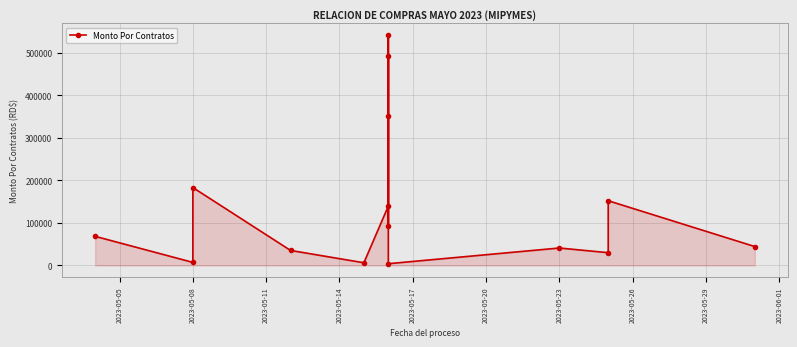

The value at 2023-05-05 is 121399. True or false?

False